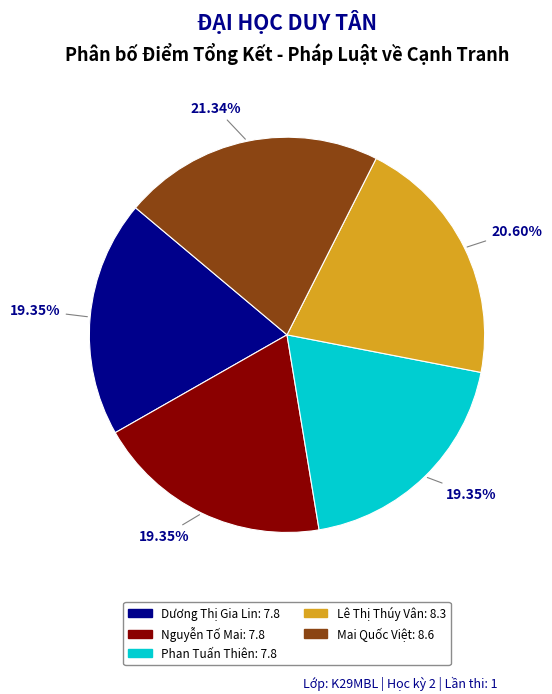

How much of the chart is everything except Nguyễn Tố Mai: 7.8?

80.6%